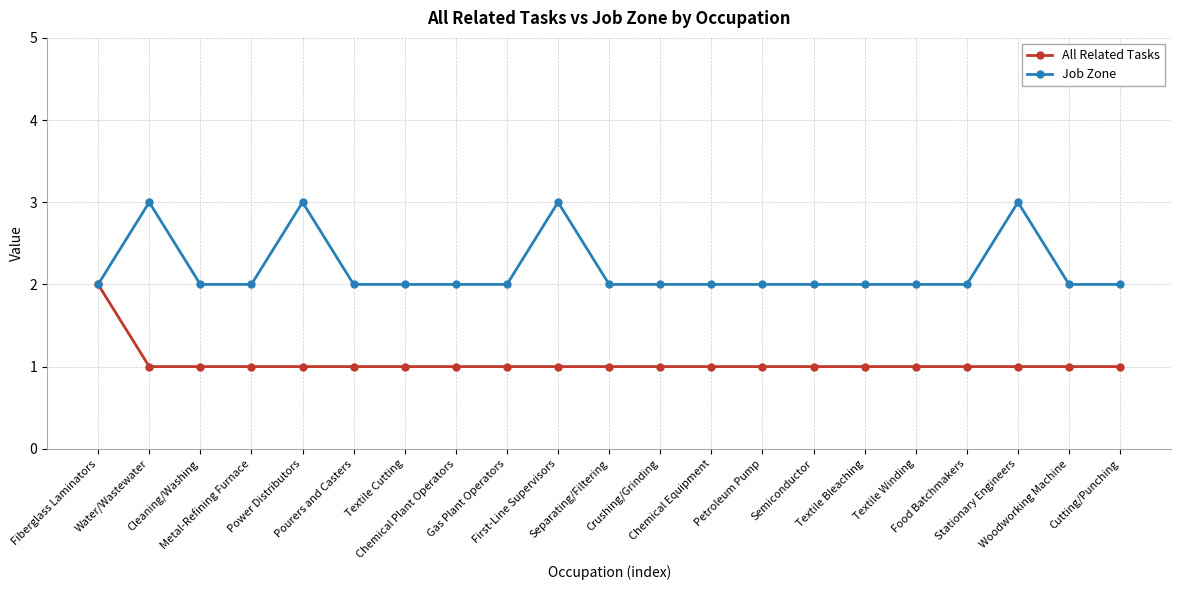

What are all the series names shown in the legend?

All Related Tasks, Job Zone